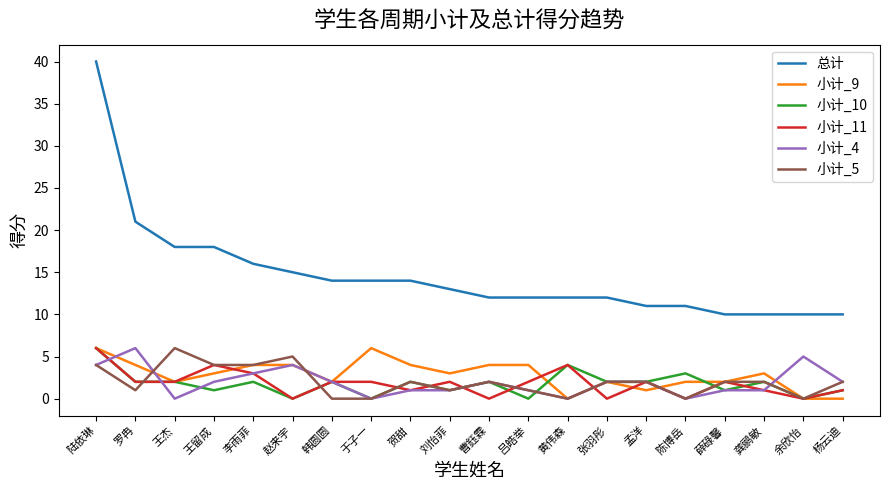

What is the sum of the 总计 values at 薛碌馨 and 陈博岳?

21